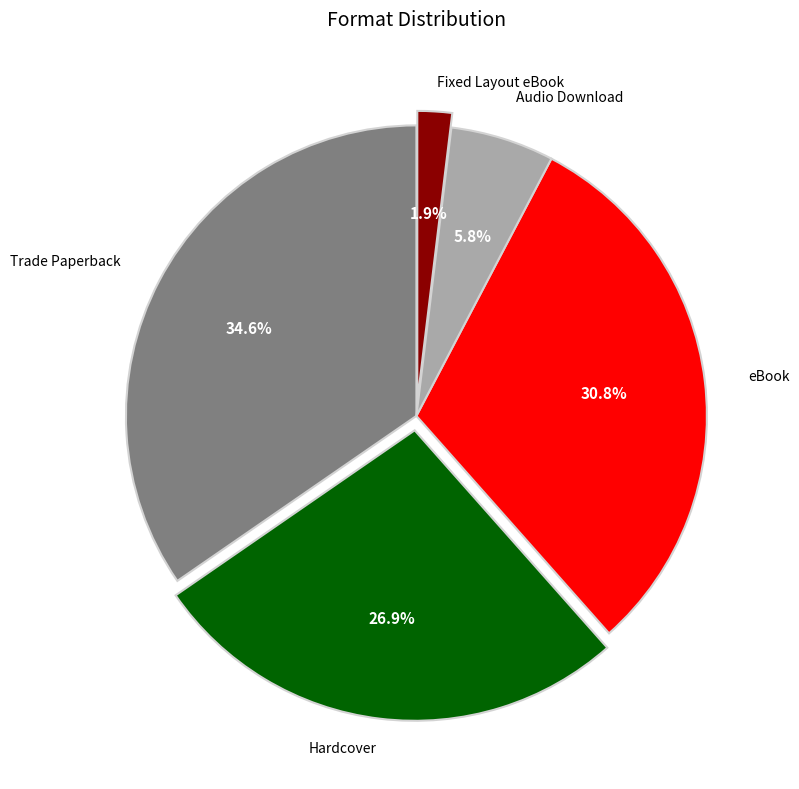

Does any single category account for the majority?

No